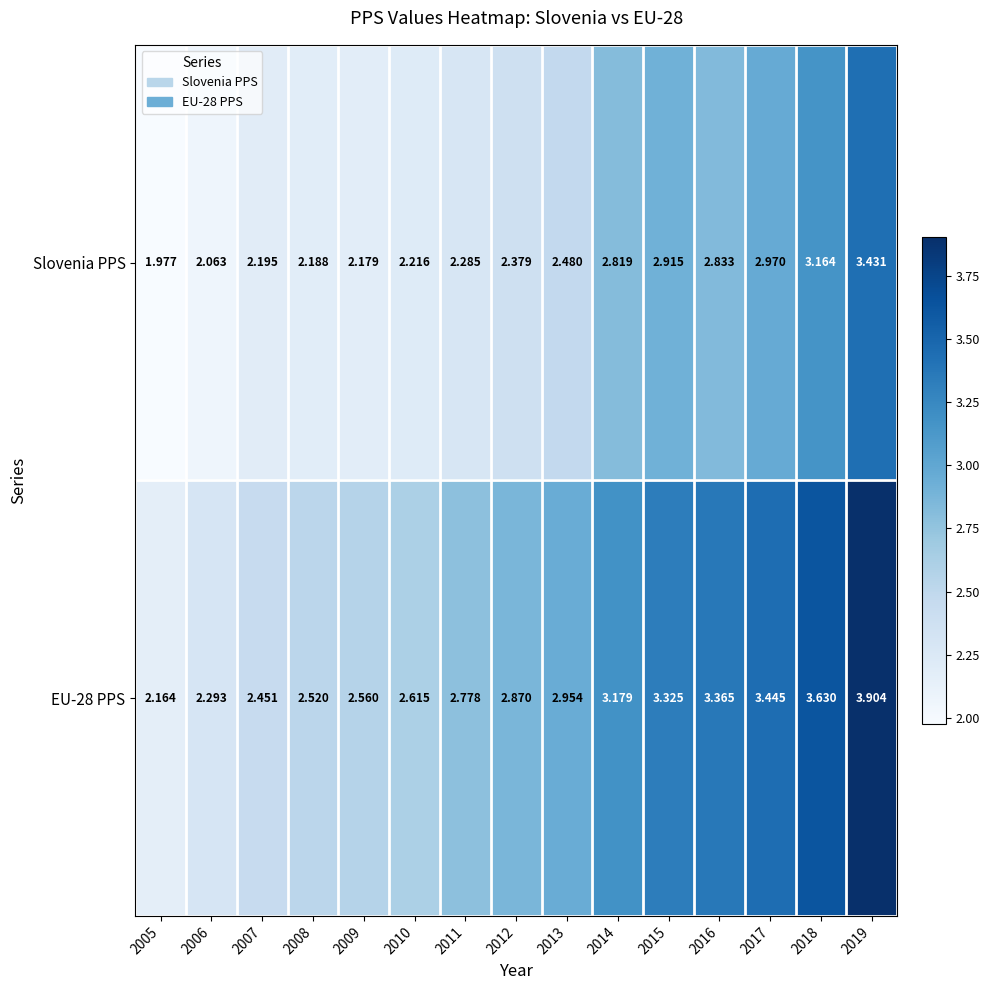

Is the value of Slovenia PPS at 2018 greater than the value of EU-28 PPS at 2010?

Yes